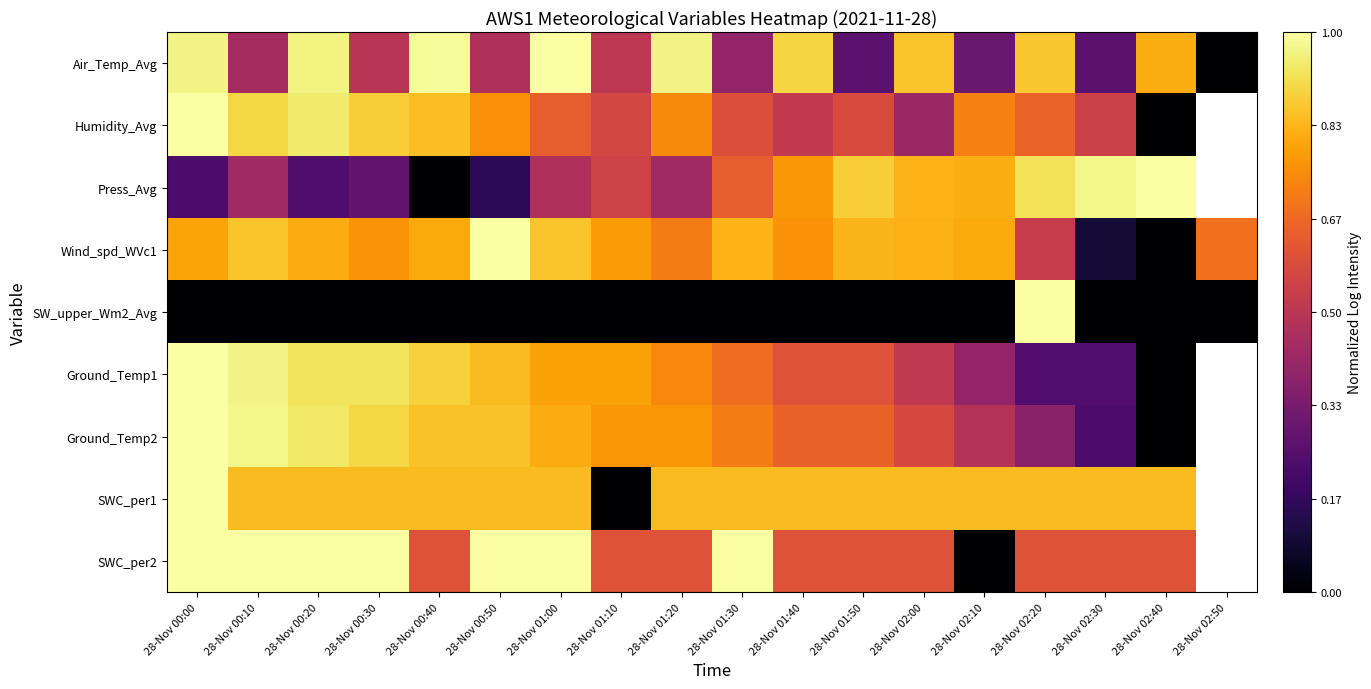

What is the difference between the Ground_Temp1 values at 28-Nov 01:20 and 28-Nov 00:00?

0.3